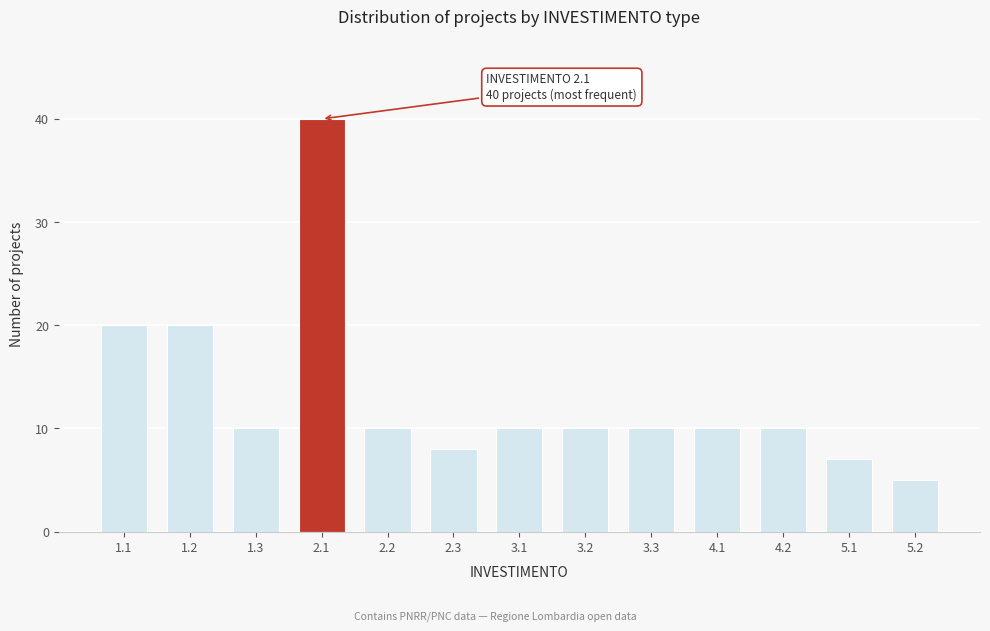

Reading left to right, transcribe all the data shown in this chart.

20	20	10	40	10	8	10	10	10	10	10	7	5